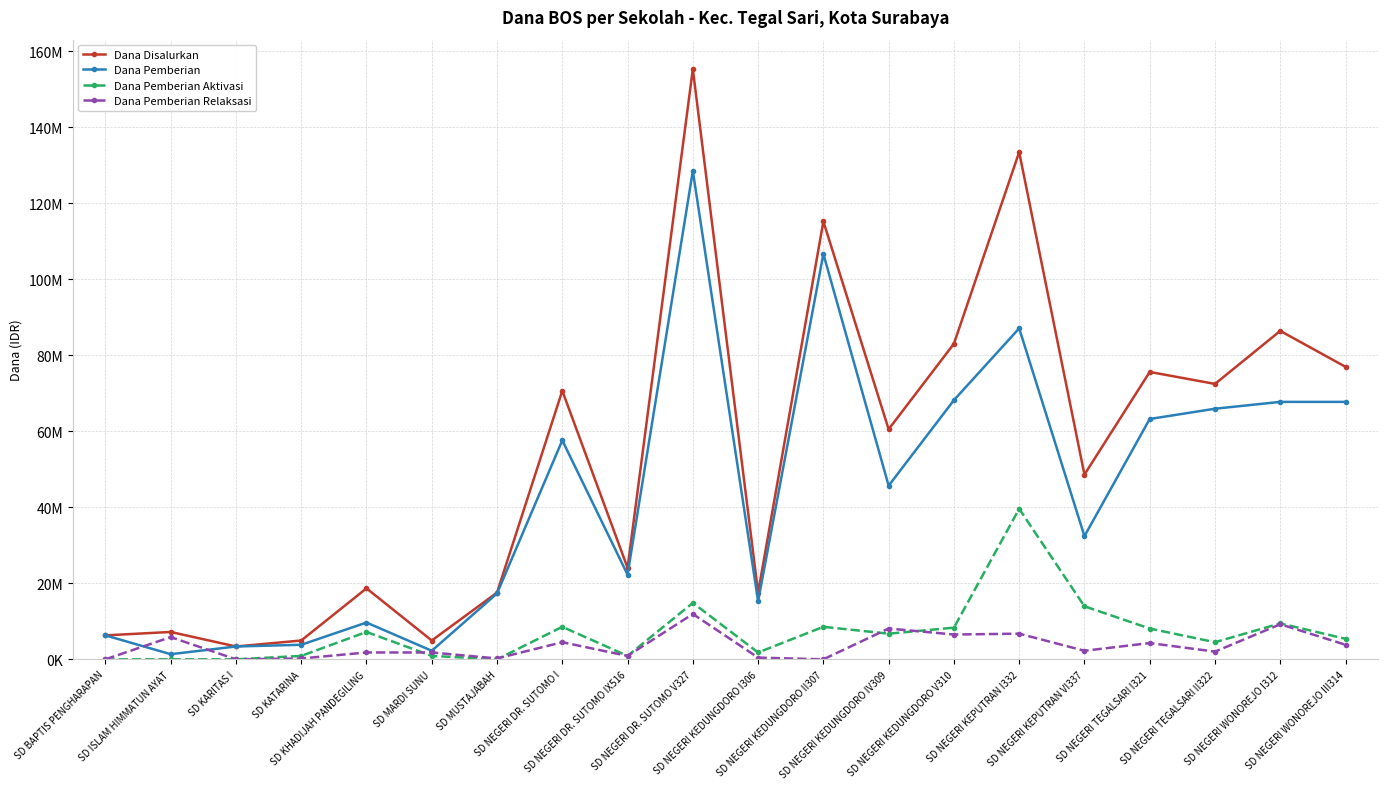

How many interior local valleys does the Dana Pemberian Relaksasi series have?

7